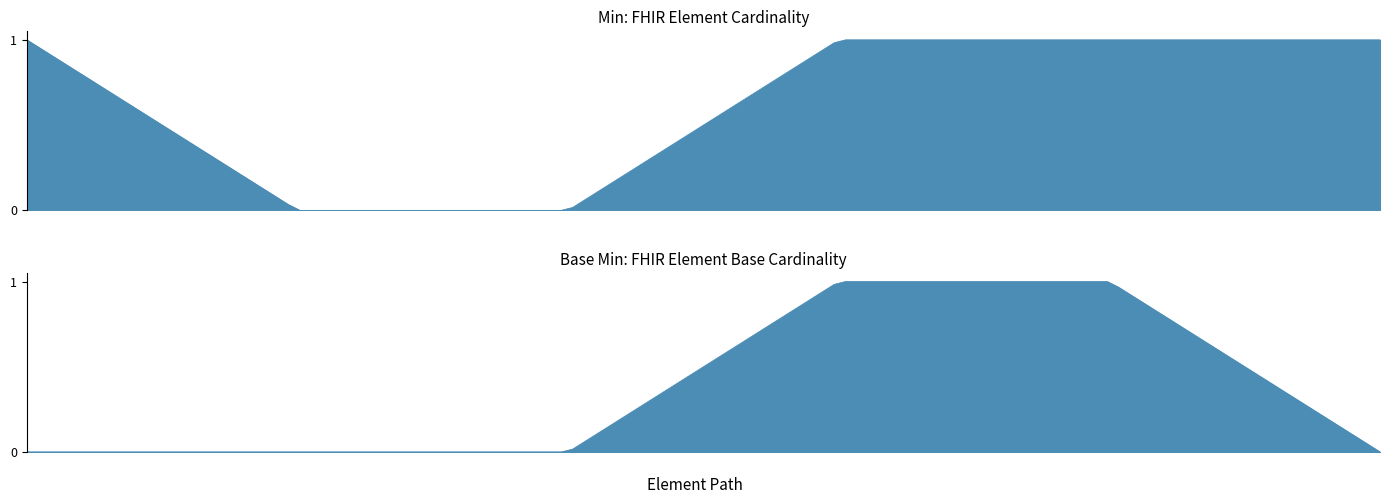

List the series in order of their peak value, lowest first.

Min, Base Min